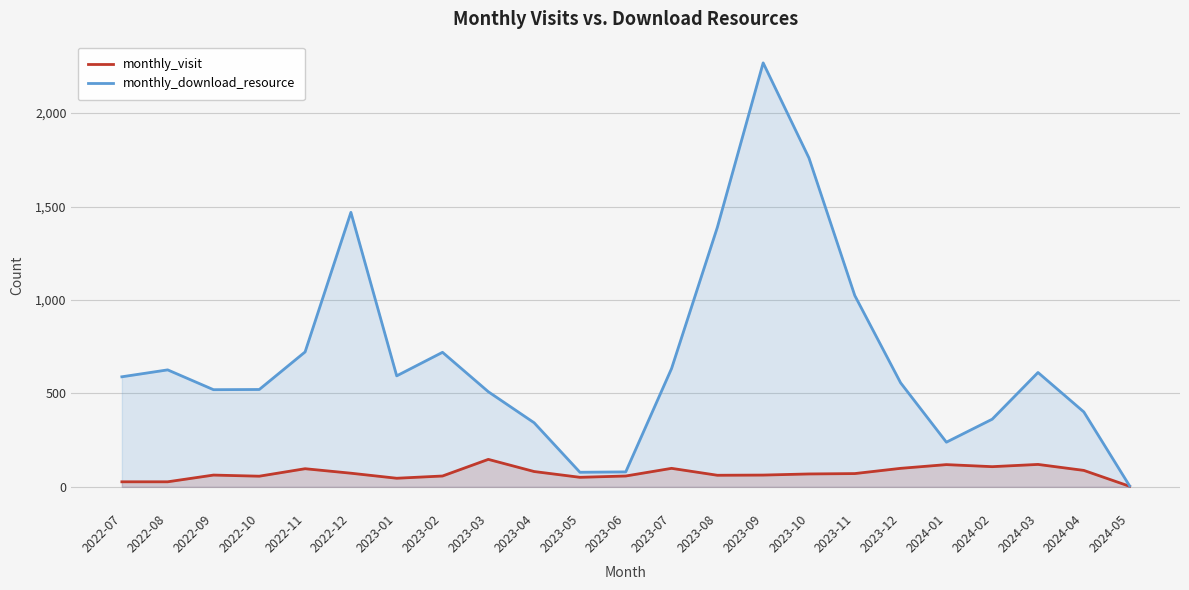

How many values in the monthly_visit series exceed 69?

11